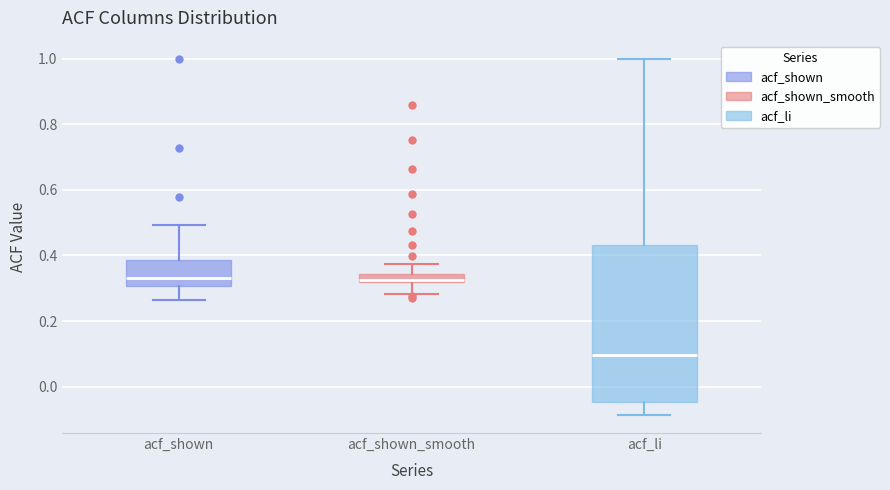

Which box is the tallest, from its lower edge to its upper edge?

acf_li